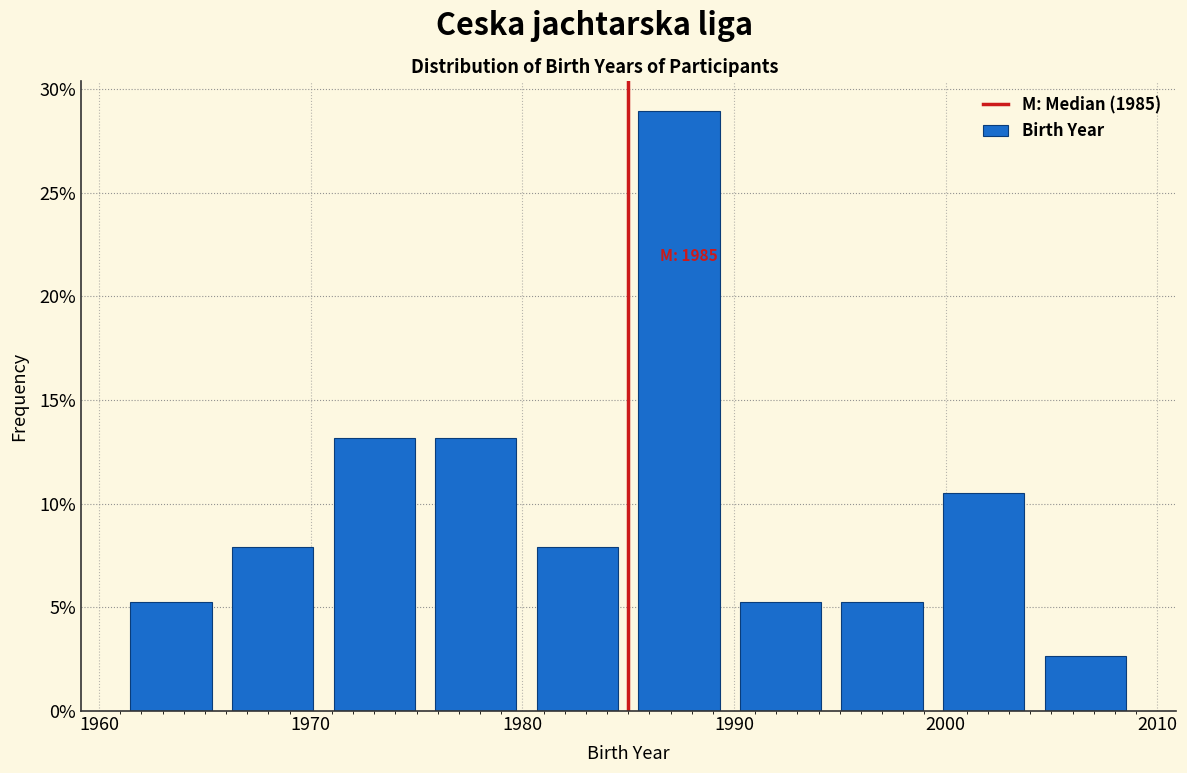

Over which range of the x-axis is the bar tallest?

1985.0 to 1989.8